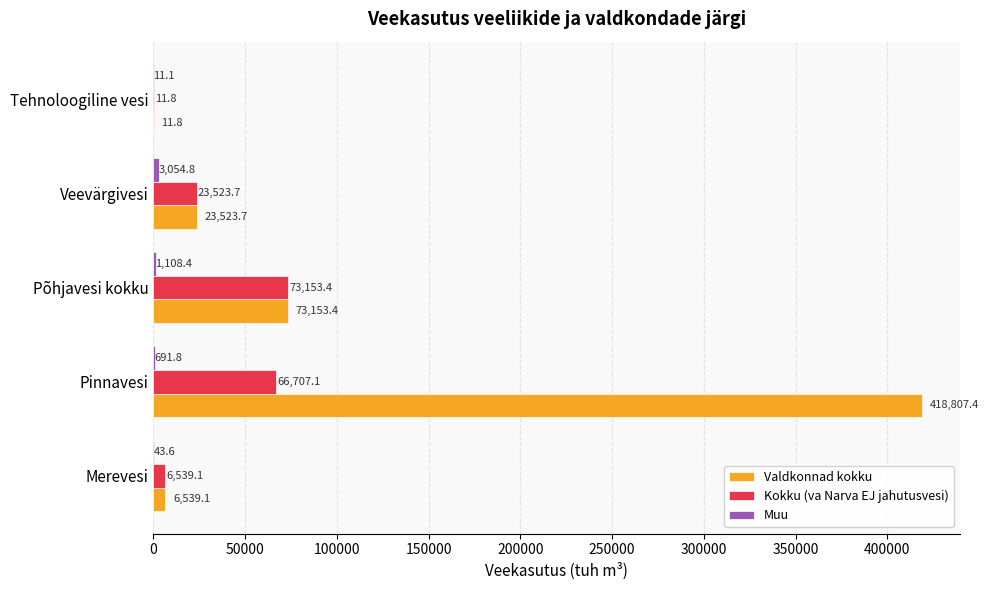

What is the greatest value displayed?

418807.4